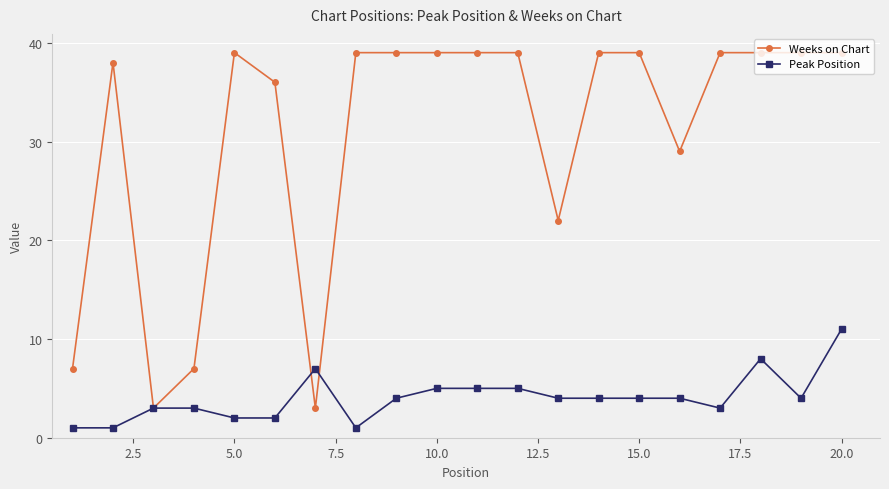

Does the chart display data point markers on the line(s)?

Yes